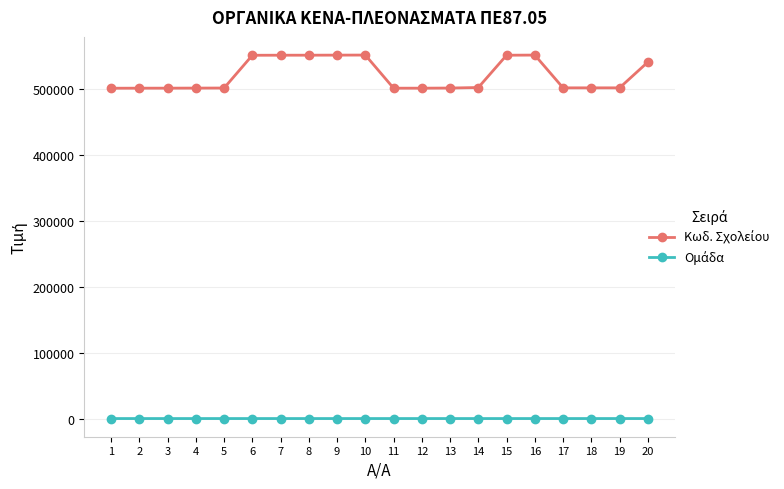

What is the greatest value displayed?

551420